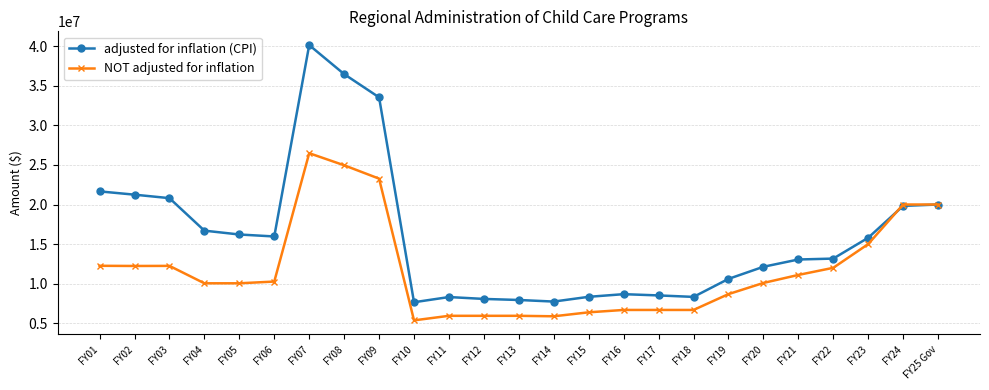

At FY03, list the series in order from smallest to largest.

NOT adjusted for inflation, adjusted for inflation (CPI)